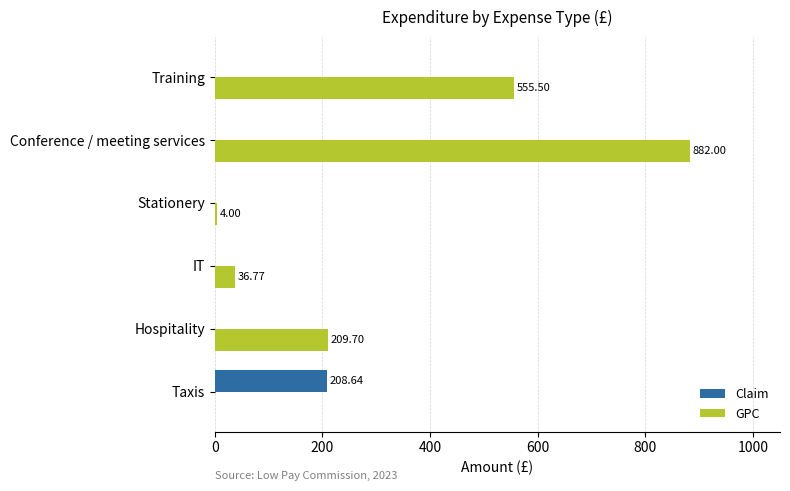

Where is GPC nearest to the value 441?

Training